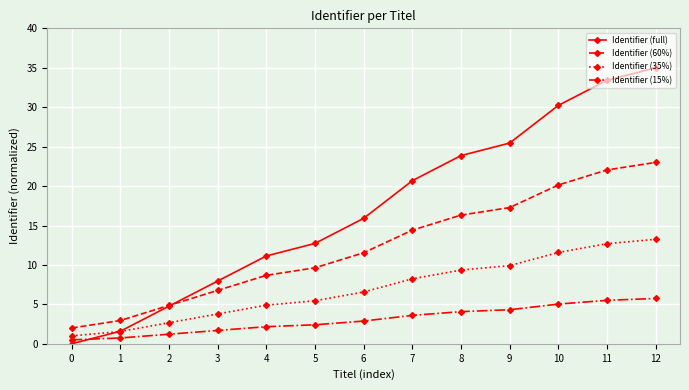

How many data points in Identifier (35%) are above 6?

7